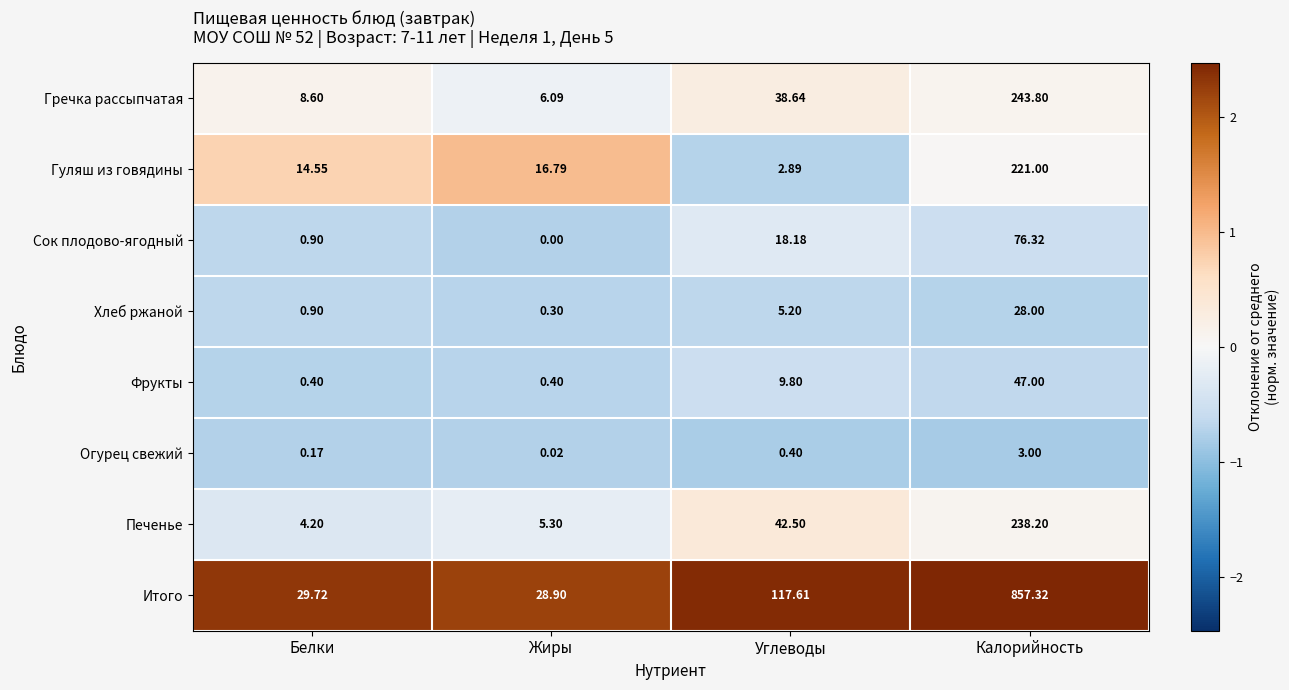

At Калорийность, list the series in order from largest to smallest.

Итого, Гречка рассыпчатая, Печенье, Гуляш из говядины, Сок плодово-ягодный, Фрукты, Хлеб ржаной, Огурец свежий